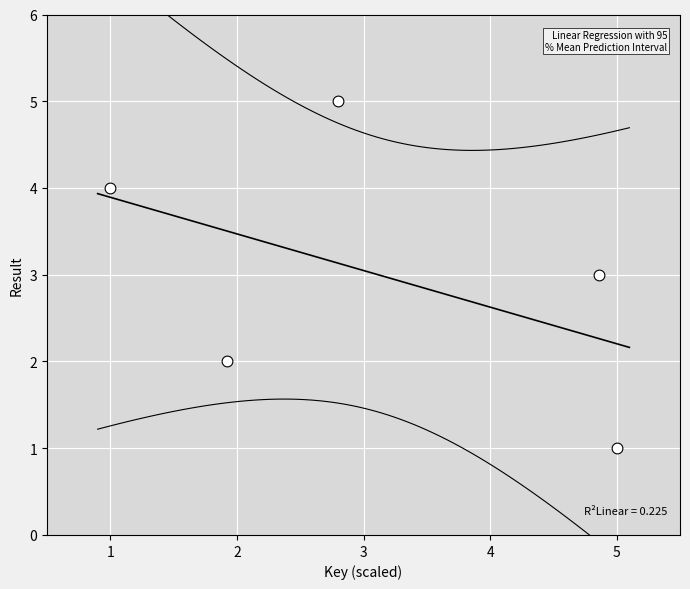

What is the range of Y values (max minus min)?

4